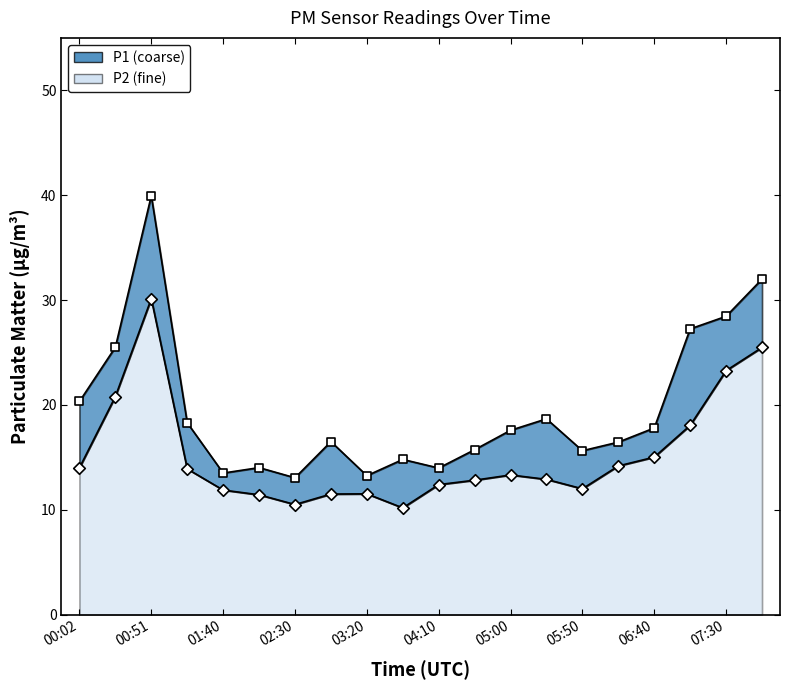

What is the total value across all series at 07:30?

51.7